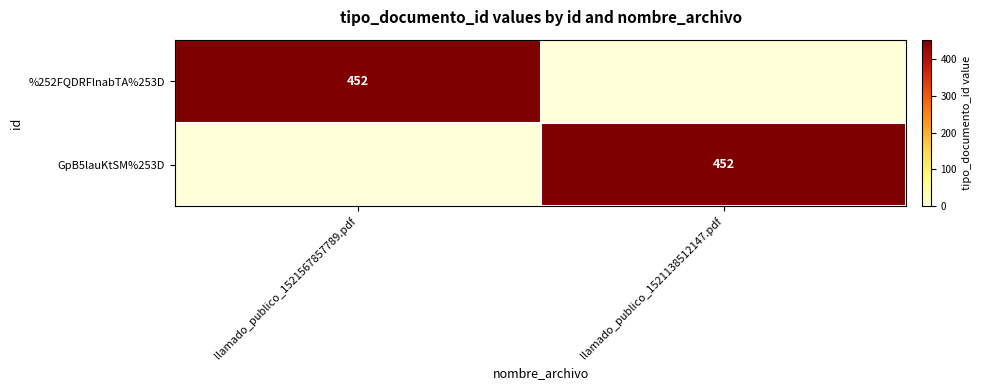

The value of GpB5lauKtSM%253D at llamado_publico_1521138512147.pdf is 452. True or false?

True